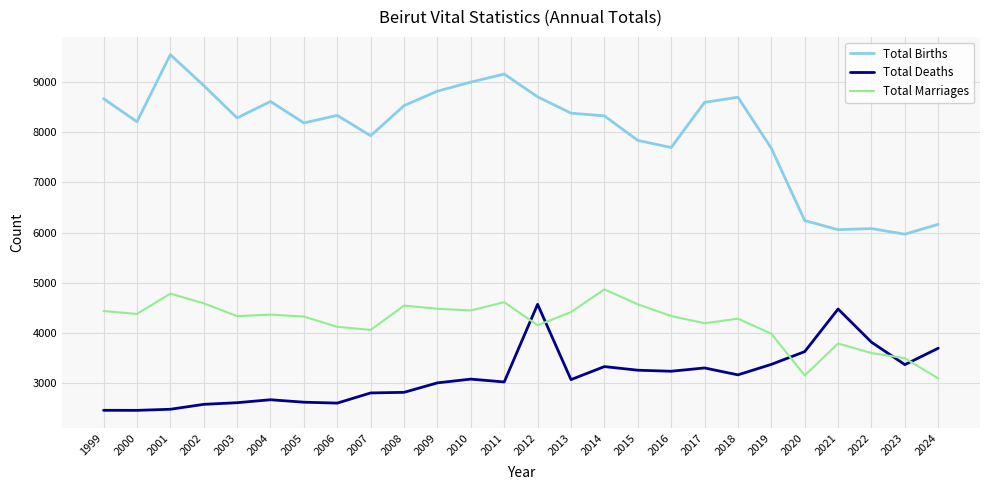

What value does the Total Marriages series have at 2004, to the nearest 10?

4360